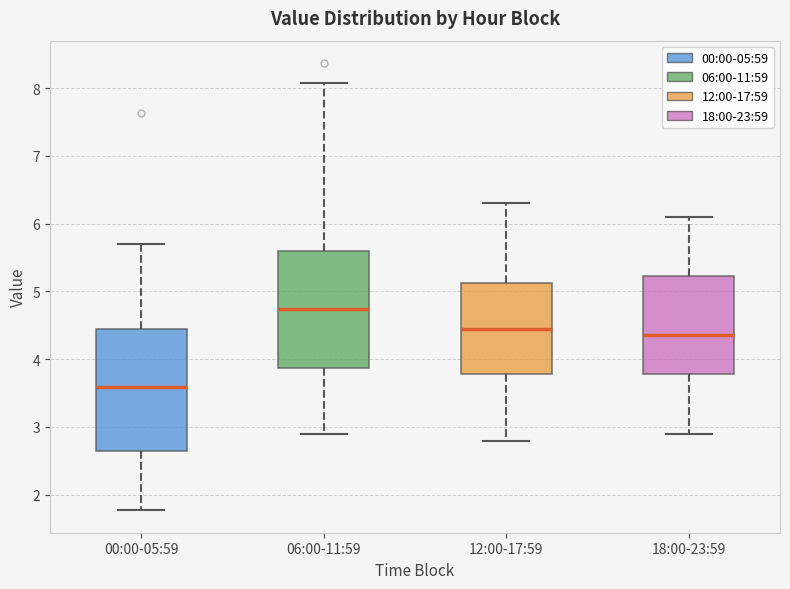

Where does the lower whisker of the box for 00:00-05:59 end on the y-axis? The values are not printed on the chart, so give them approximately, as read against the axis.

1.8